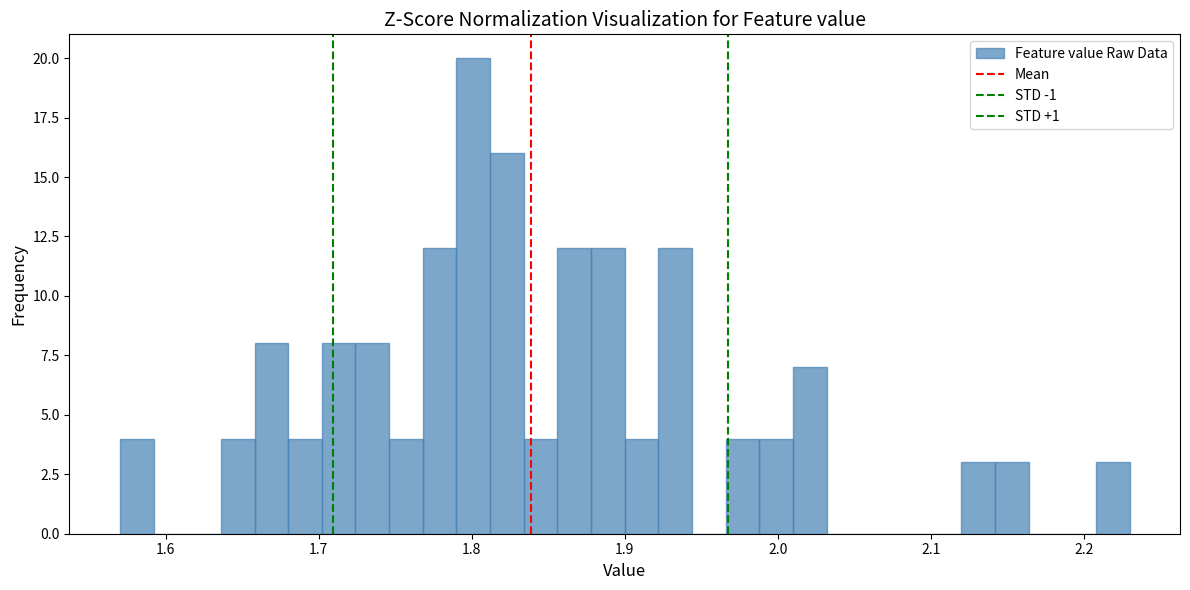

Around what value on the x-axis is the tallest bar? Give the approximate position of its centre, as read against the axis.

1.80